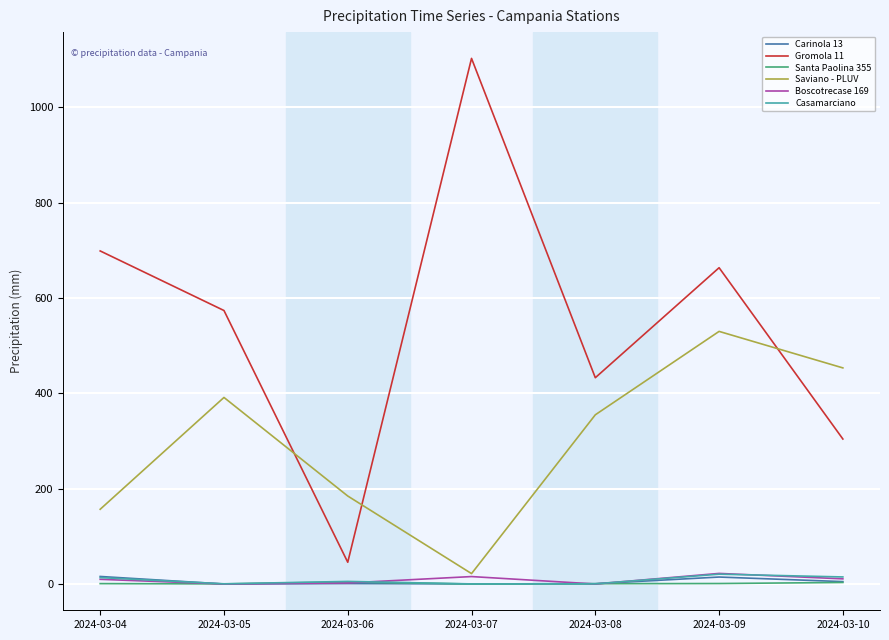

Where is Saviano - PLUV nearest to the value 275?

2024-03-08